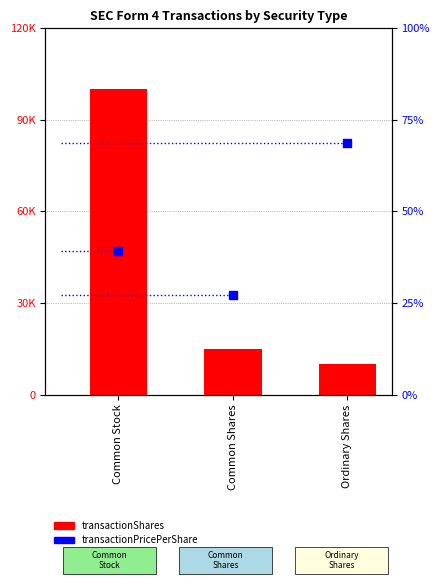

At how many categories does at least one series exceed 72372?

1